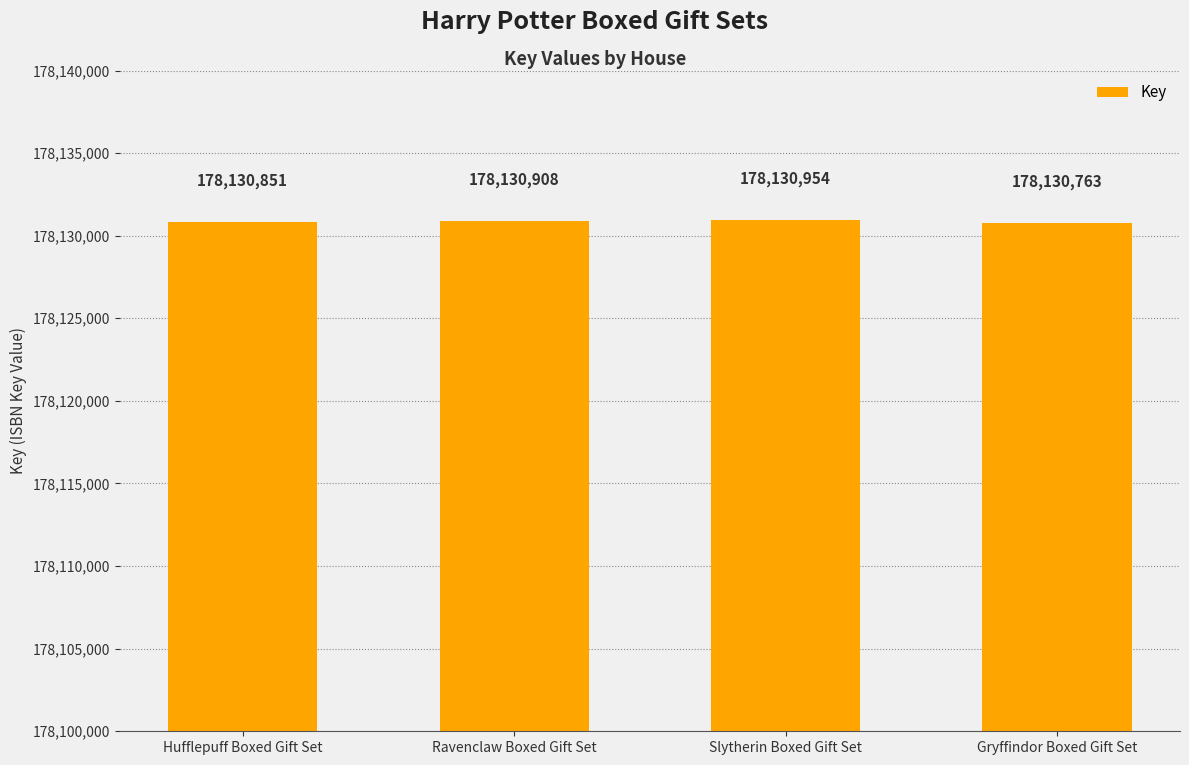

What is the label of the 4th bar from the right?

Hufflepuff Boxed Gift Set